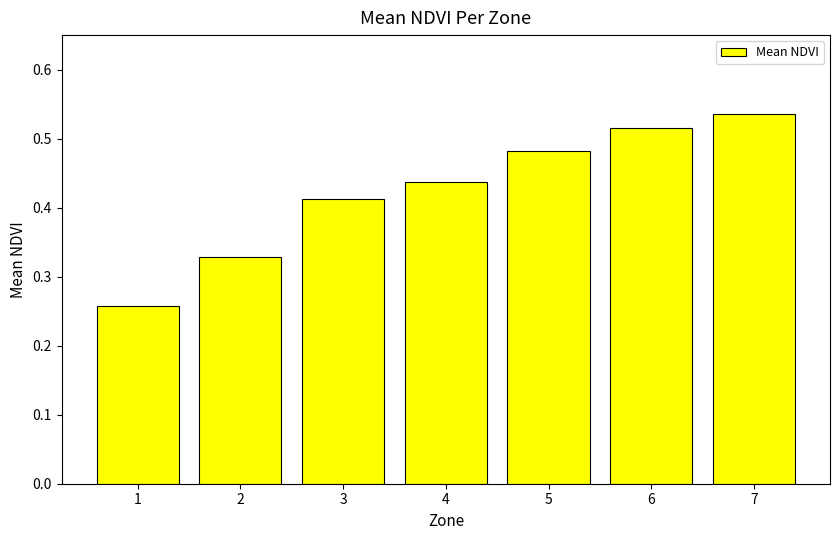

At which label is the value closest to 0?

1